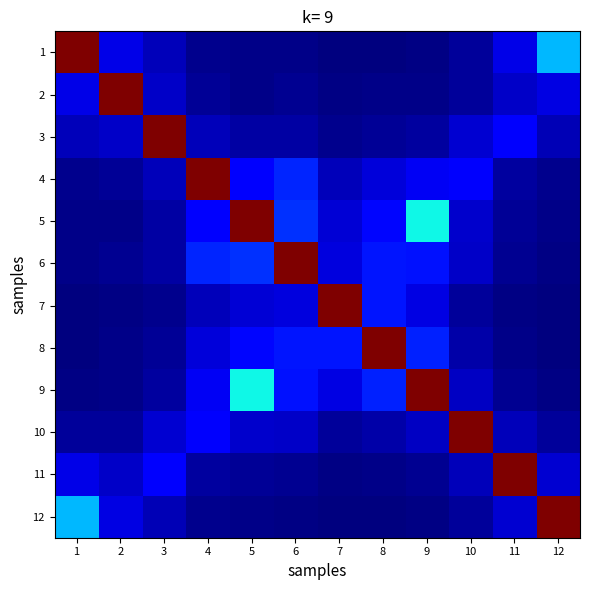

What is the difference between the highest and lowest values at 9?

42.4